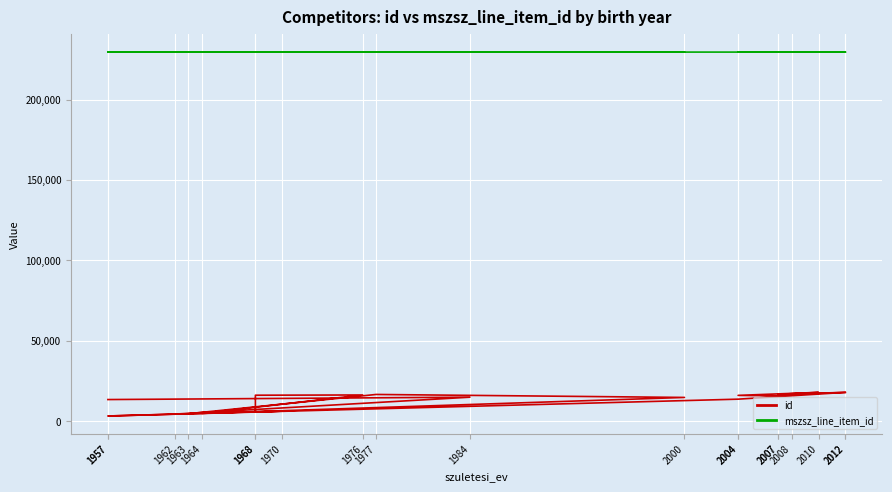

What is the average value of the id series?

12797